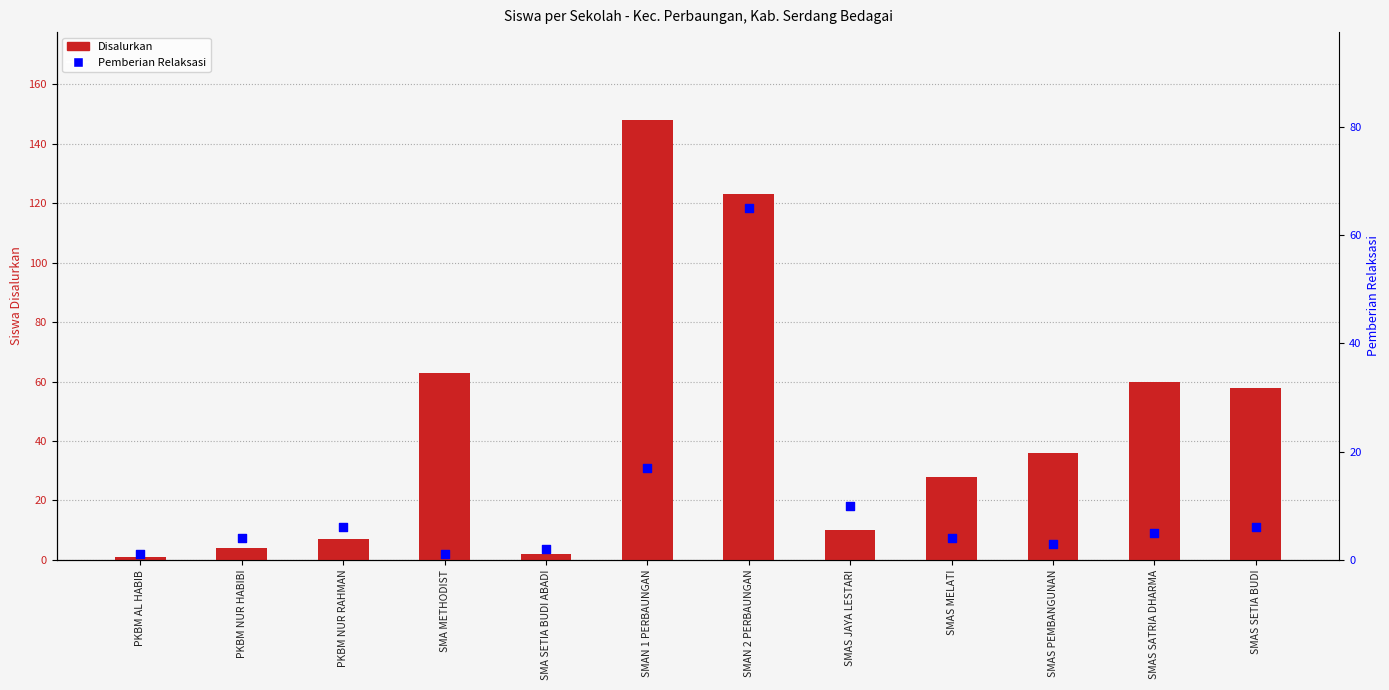

At how many categories does at least one series exceed 80?

2